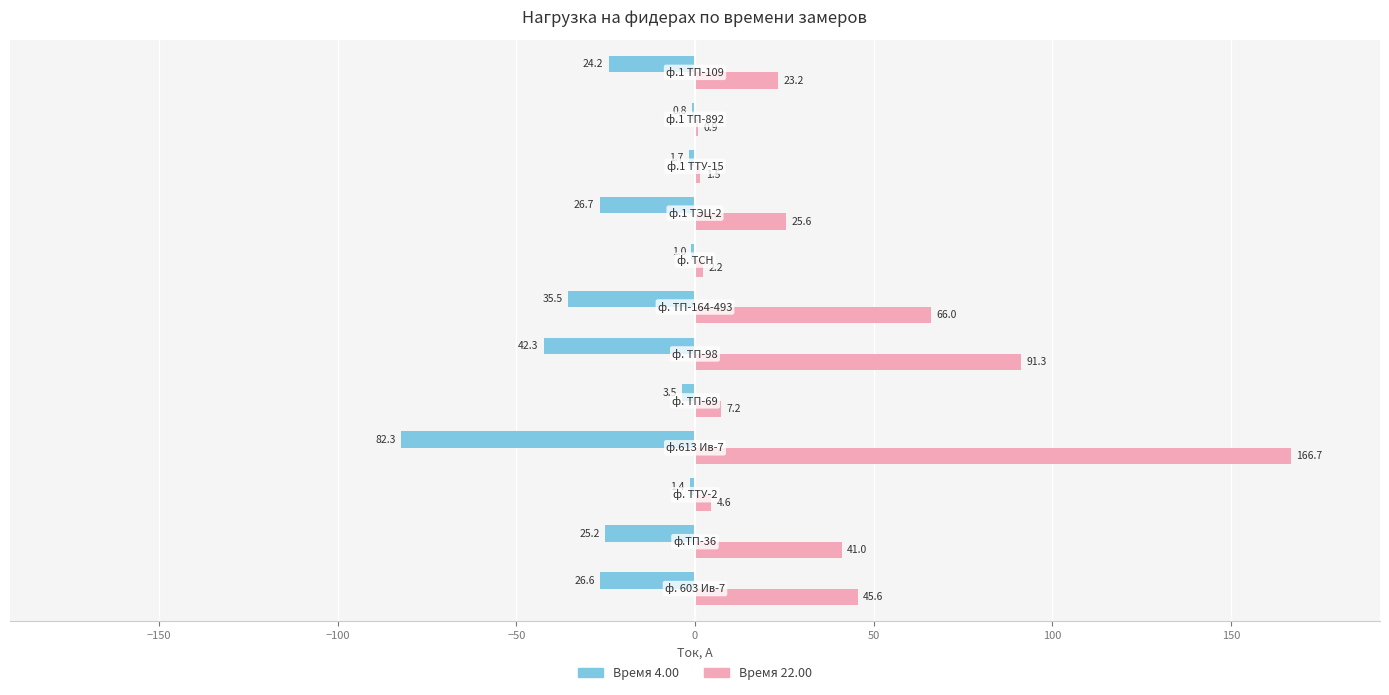

What is the greatest value displayed?

166.7